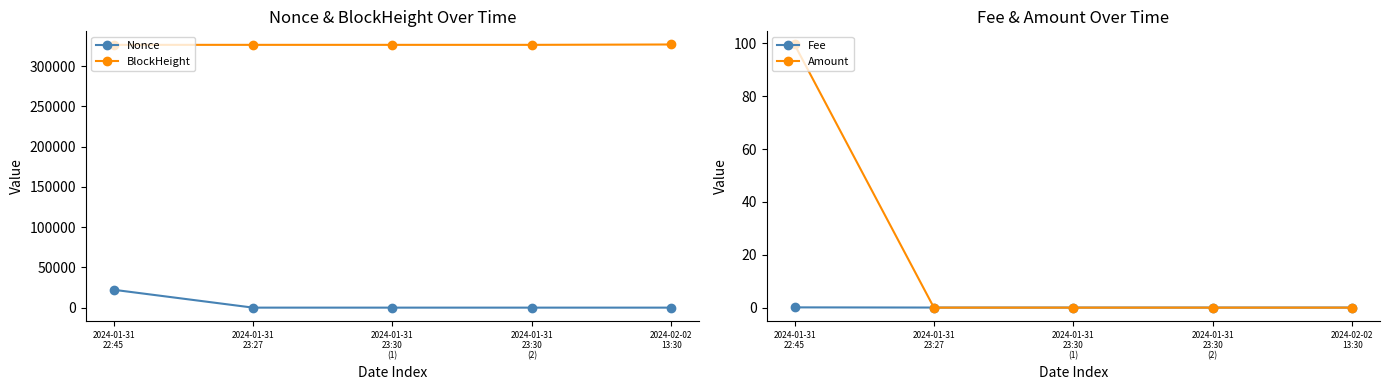

Which category has the highest value in the Amount series?

2024-01-31
22:45